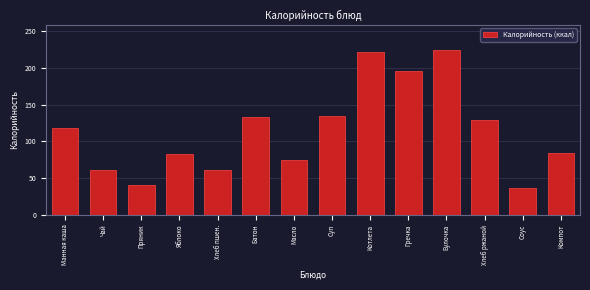

What is the ratio of the value at Масло to the value at Булочка?

0.3